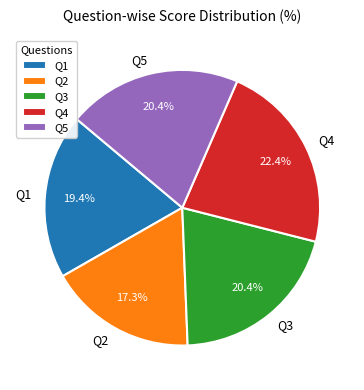

How many slices are in this pie chart?

5